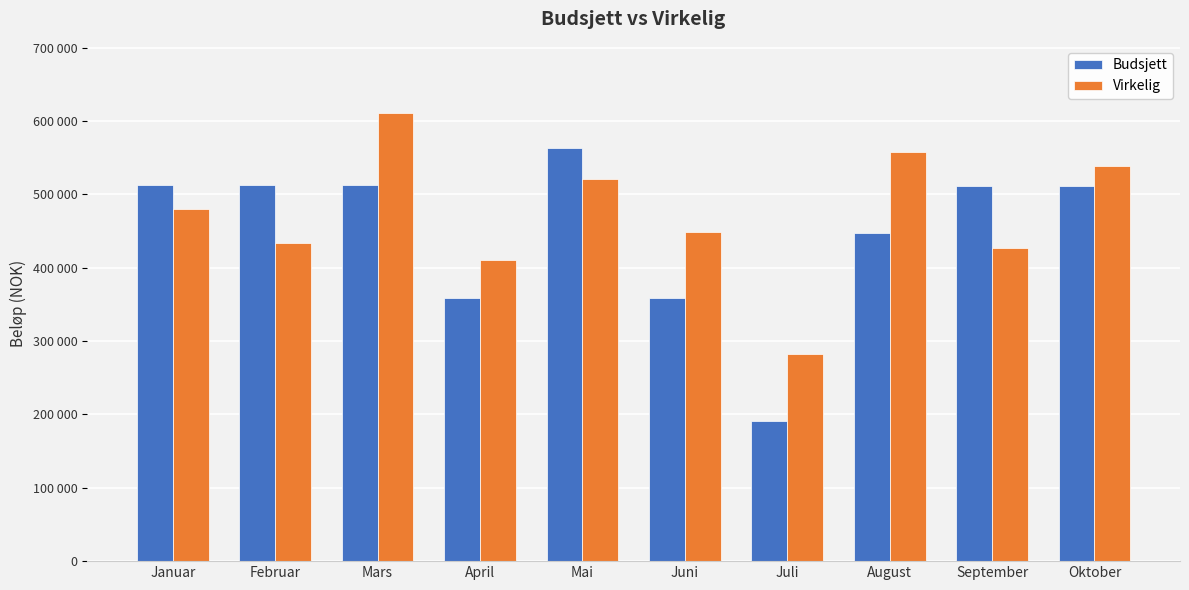

What is the label of the 6th bar from the right?

Mai